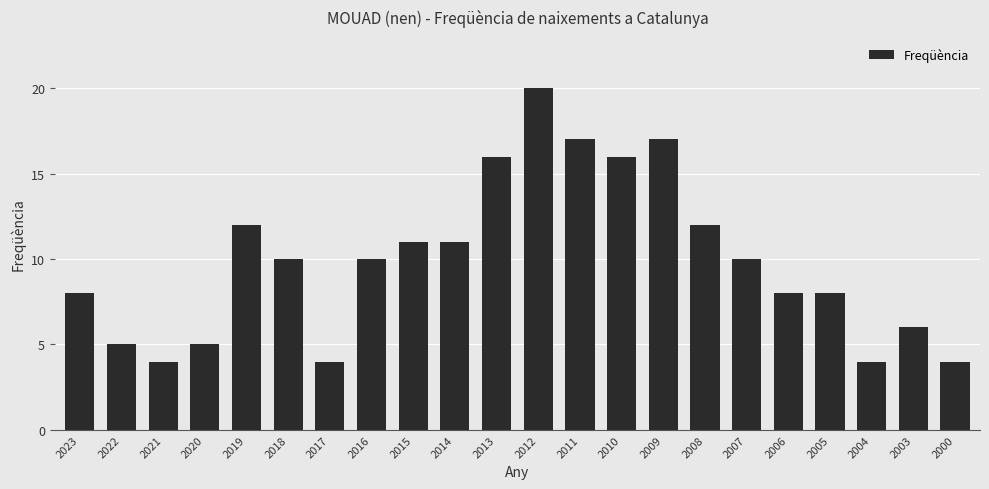

What is the value of the 12th bar from the left?

20